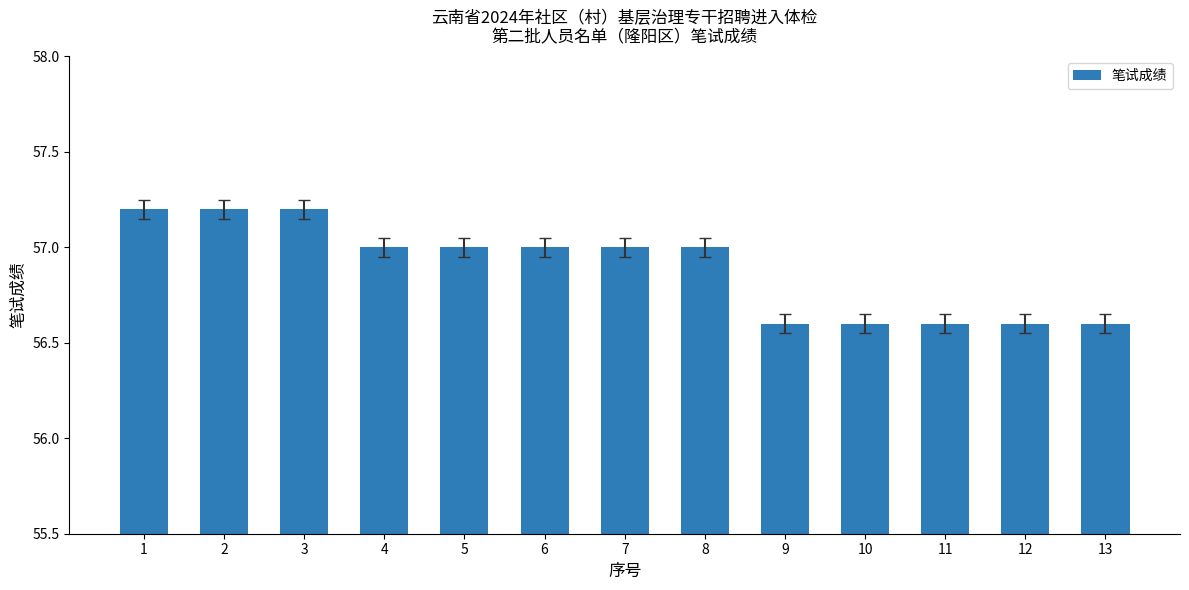

How many bars are there in total?

13